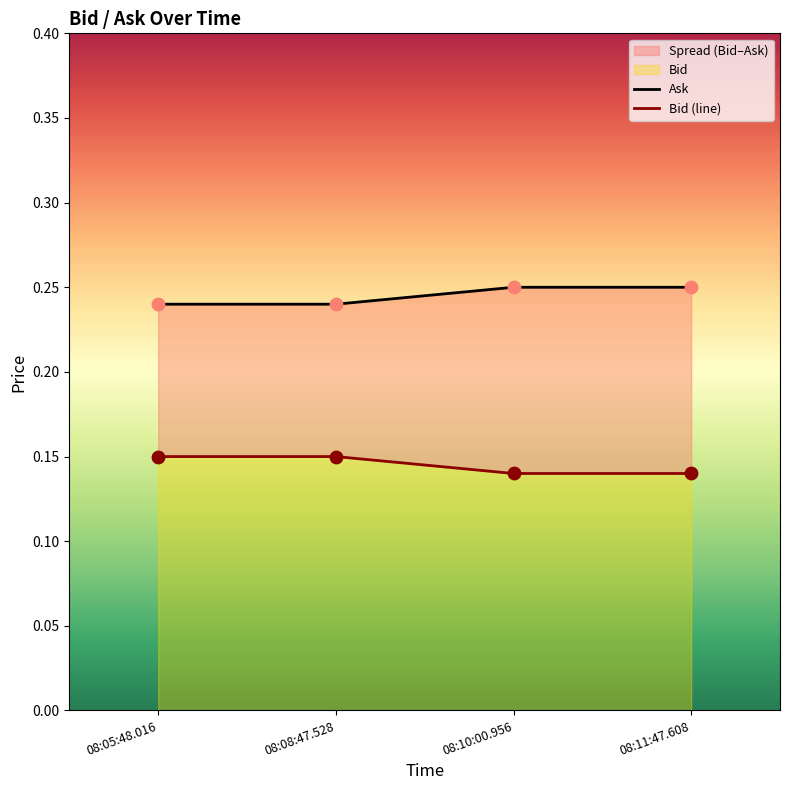

At how many categories does at least one series exceed 0?

4